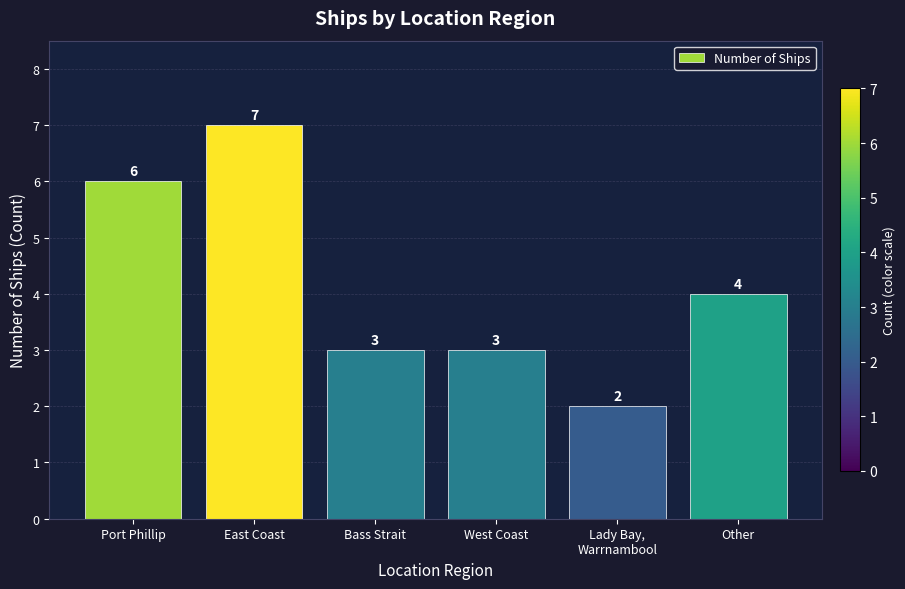

What is the average value?

4